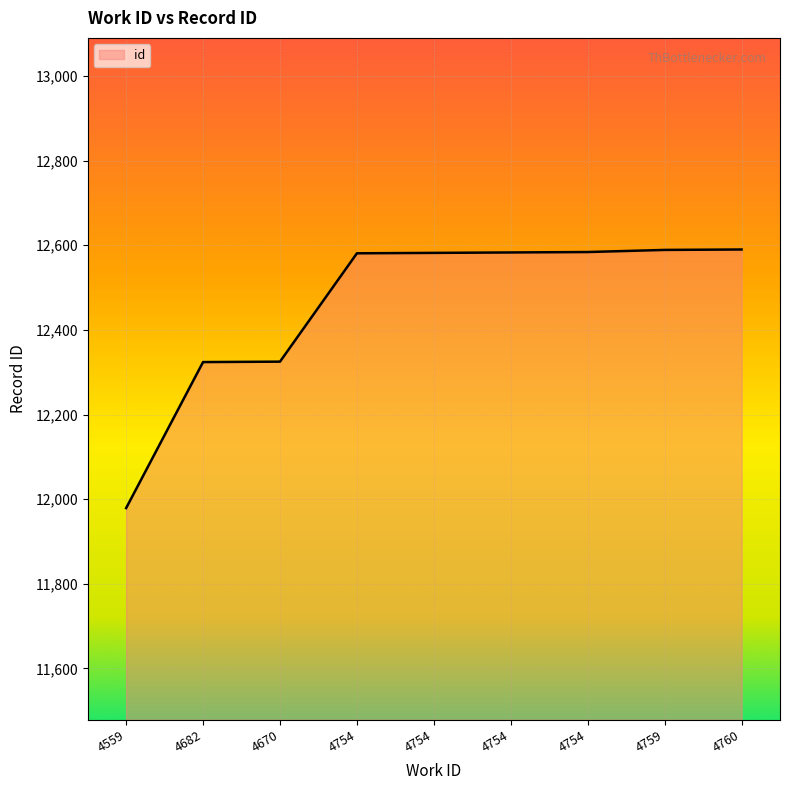

Rank the categories by value from highest to lowest.

4760, 4759, 4754, 4754, 4754, 4754, 4670, 4682, 4559